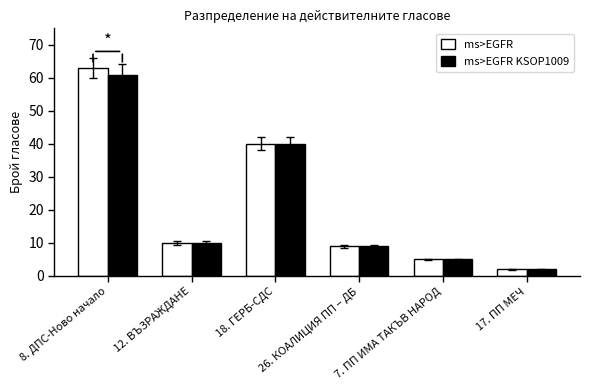

At which category is the sum across all series the highest?

8. ДПС-Ново начало